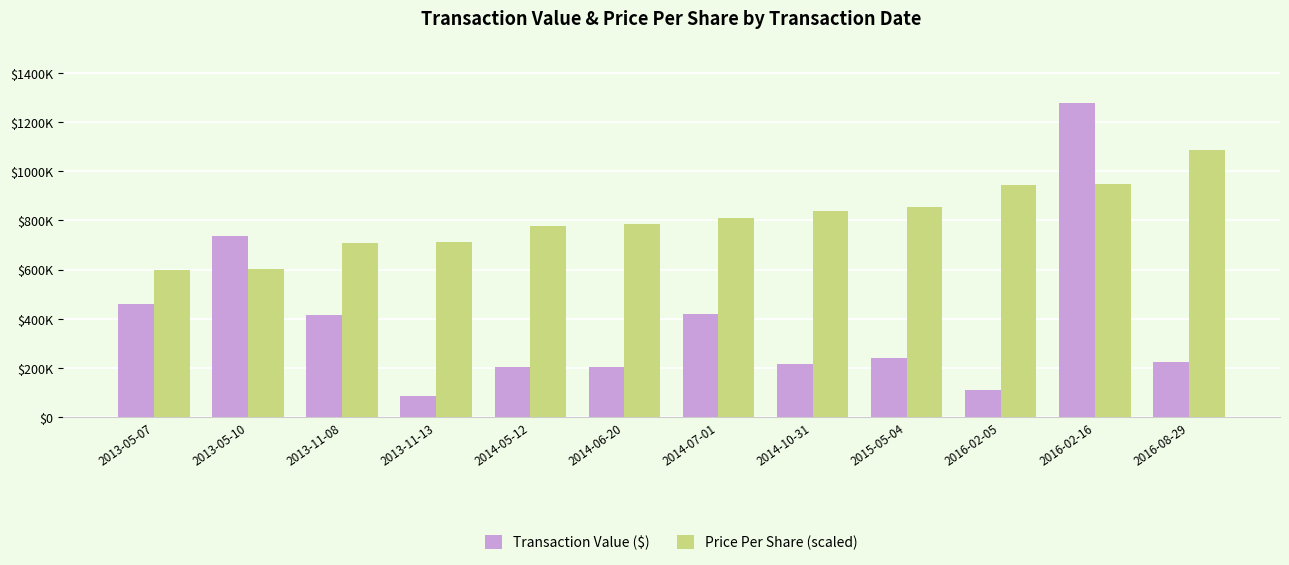

List the series in order of their overall mean, highest first.

Price Per Share (scaled), Transaction Value ($)